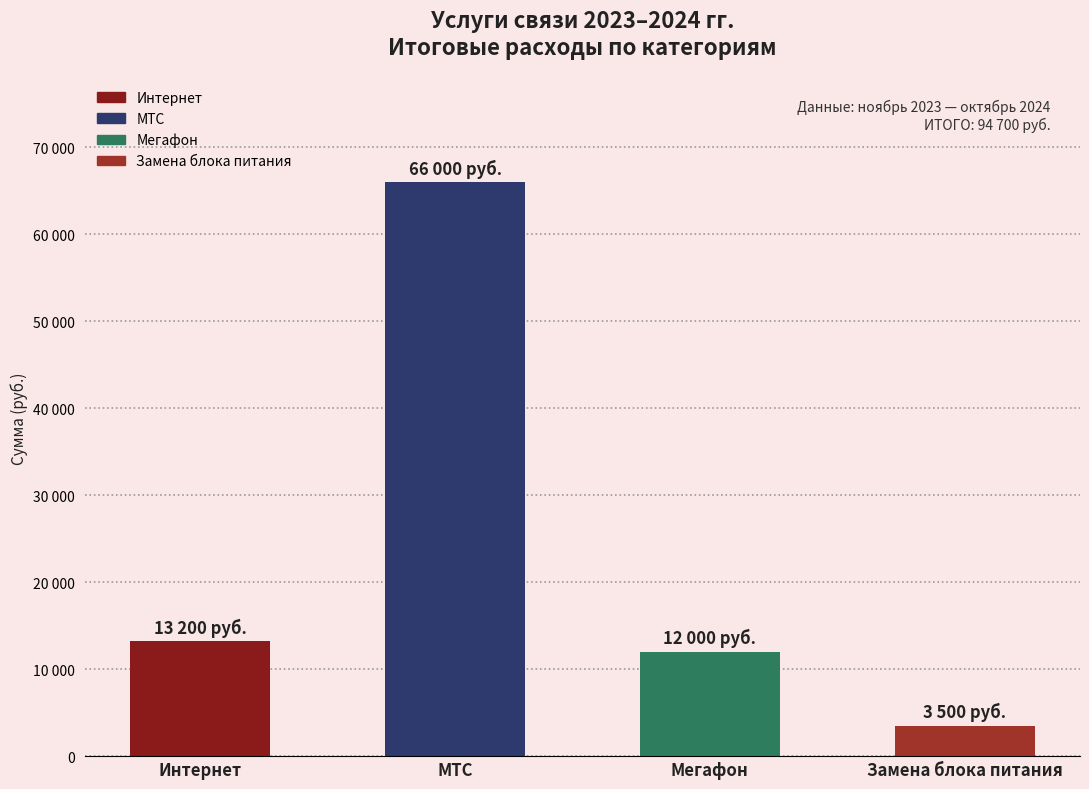

Where does the data first go above 13200?

МТС